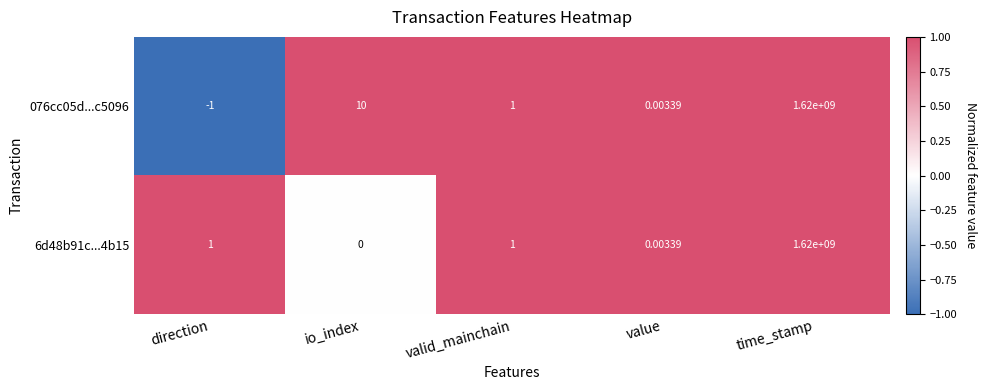

How many distinct data groups are displayed?

2